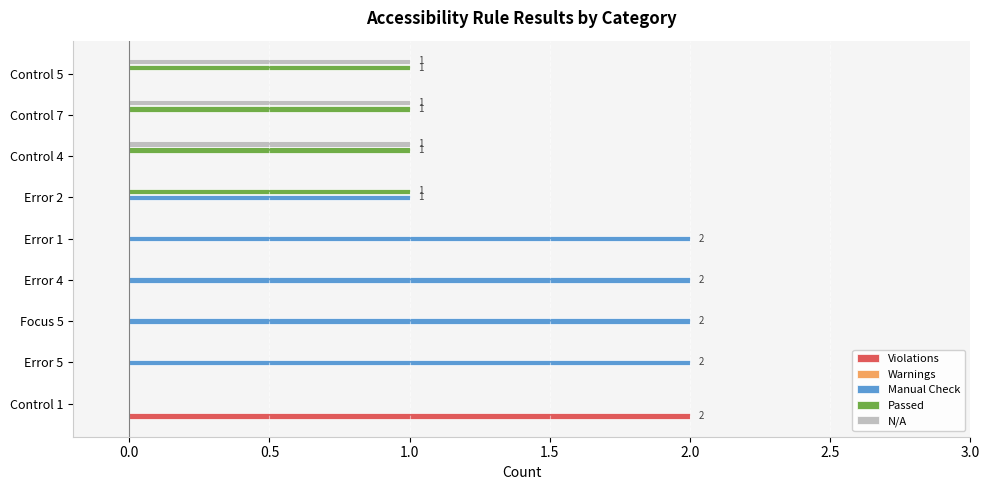

Is it true that N/A equals 0 at Error 1?

True